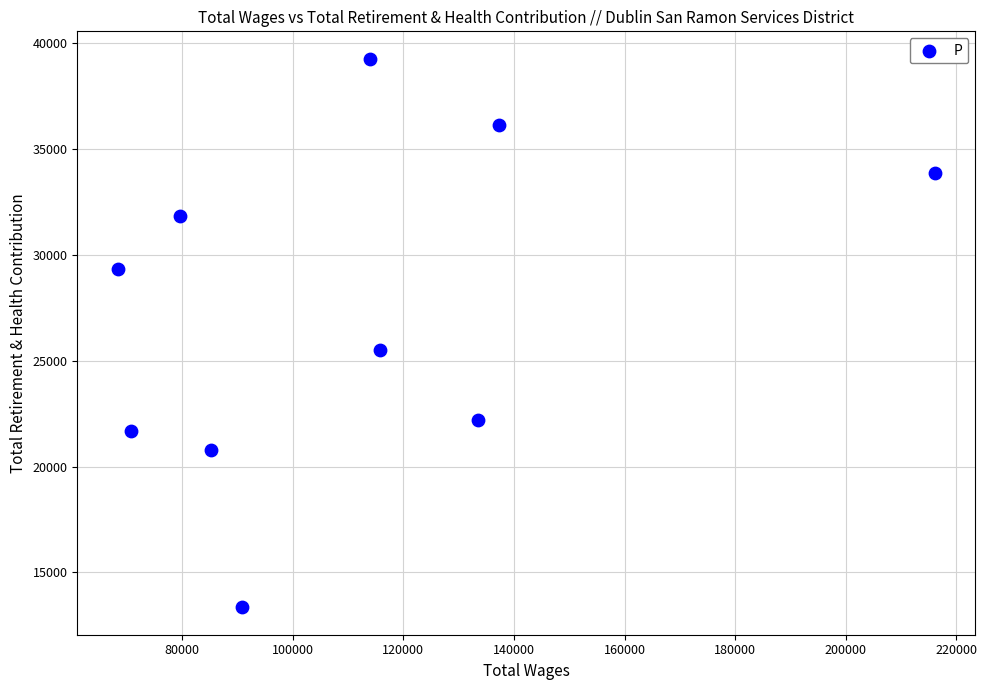

What Y value in the scatter plot is closest to 26305?

25501